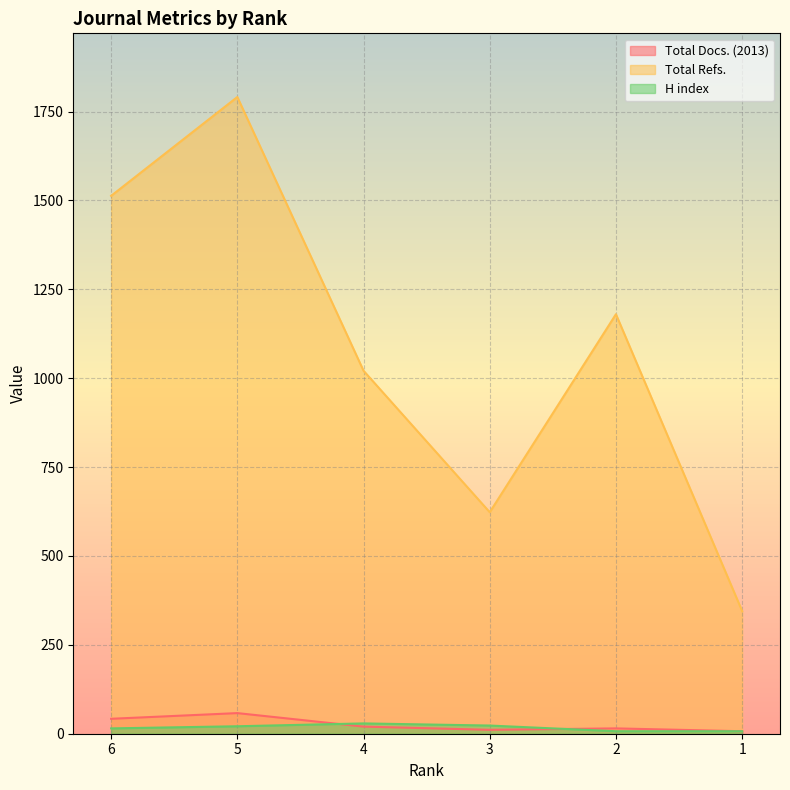

Which category has the lowest value in the Total Docs. (2013) series?

1